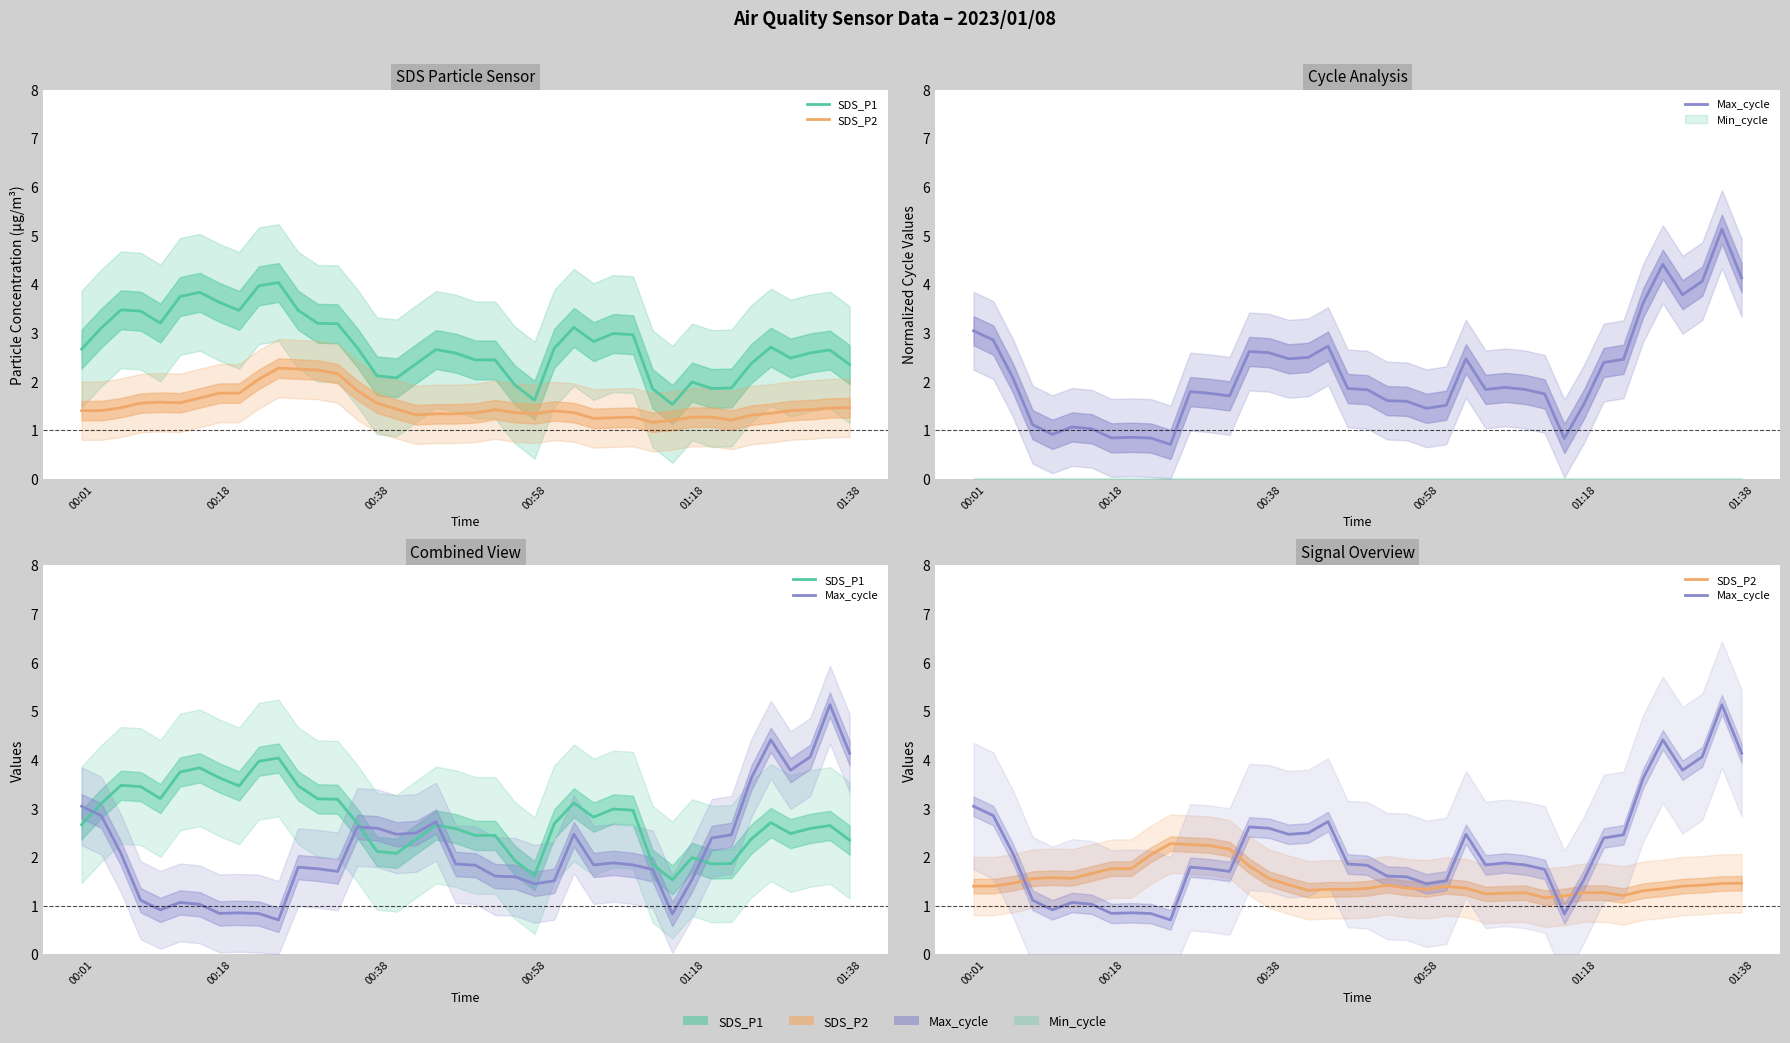

Is it true that SDS_P2 equals 1.3 at 18?

True